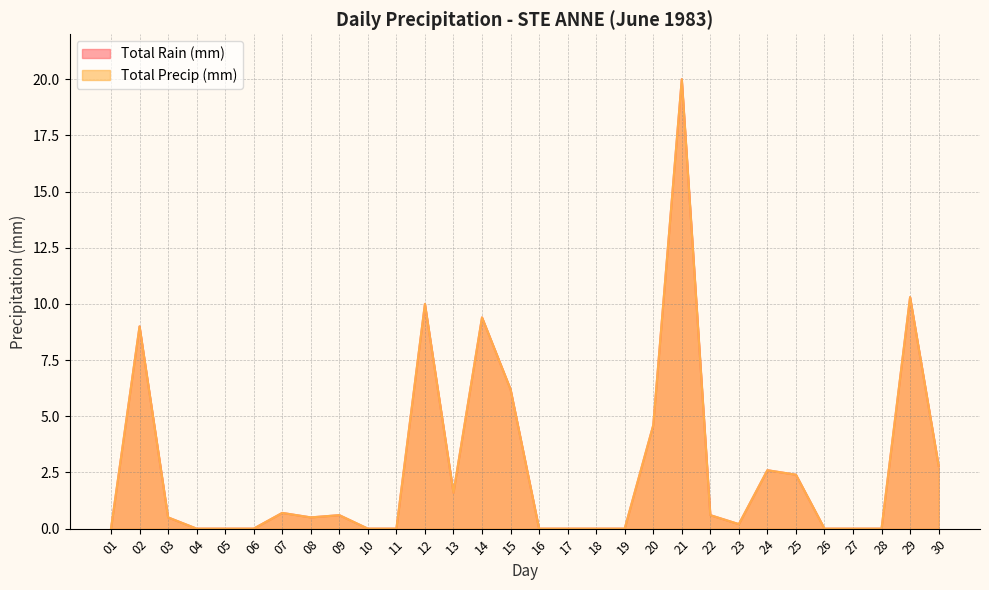

At which label is Total Precip (mm) closest to 10?

12